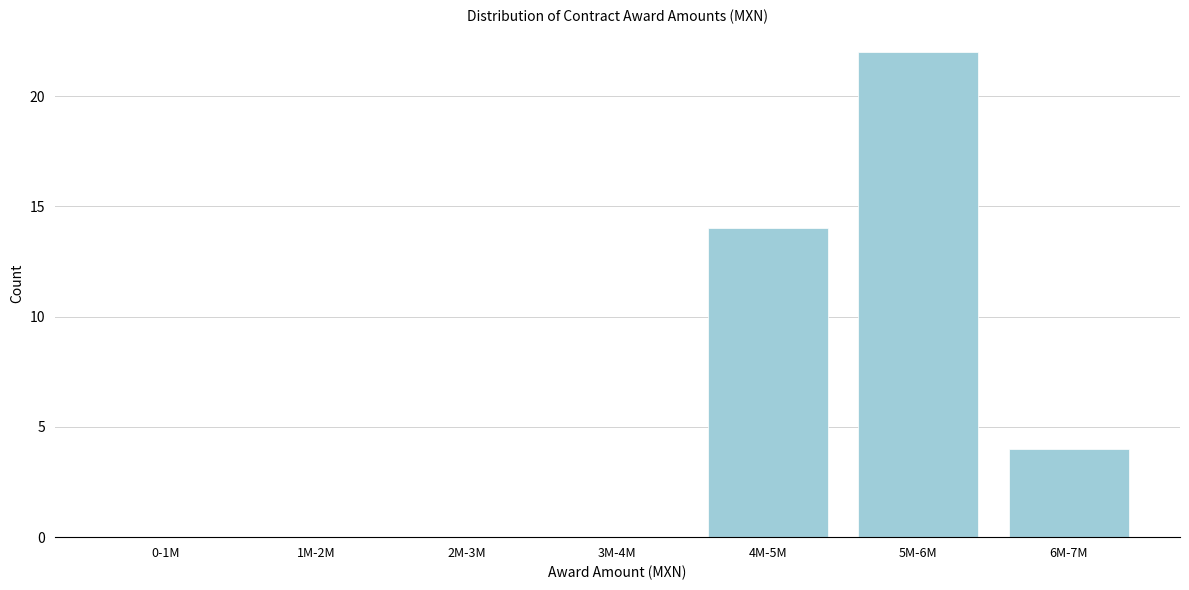

Reading right to left, transcribe all the data shown in this chart.

6M-7M=4	5M-6M=22	4M-5M=14	3M-4M=0	2M-3M=0	1M-2M=0	0-1M=0